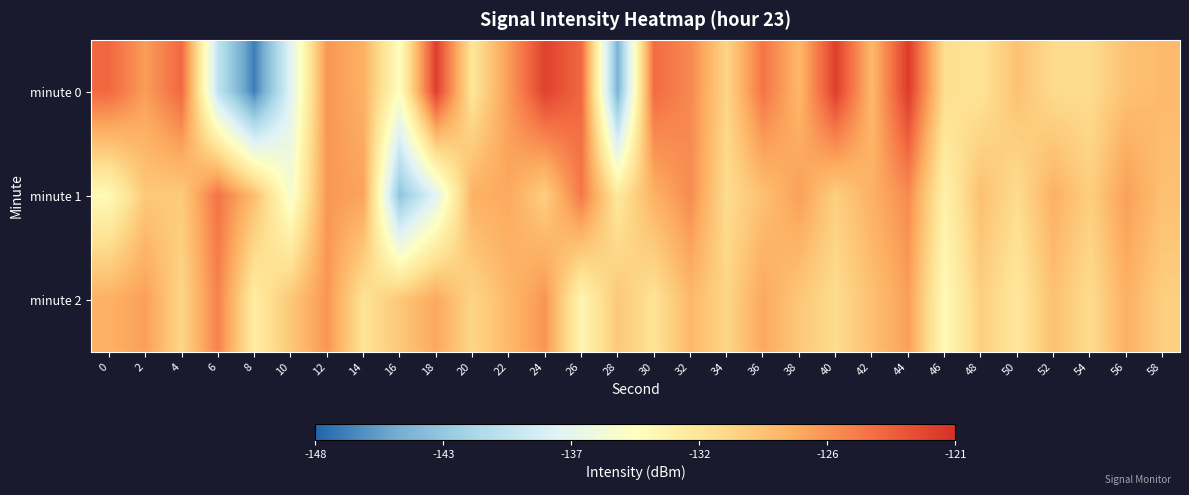

What is the total value across all series at 36?

-381.3